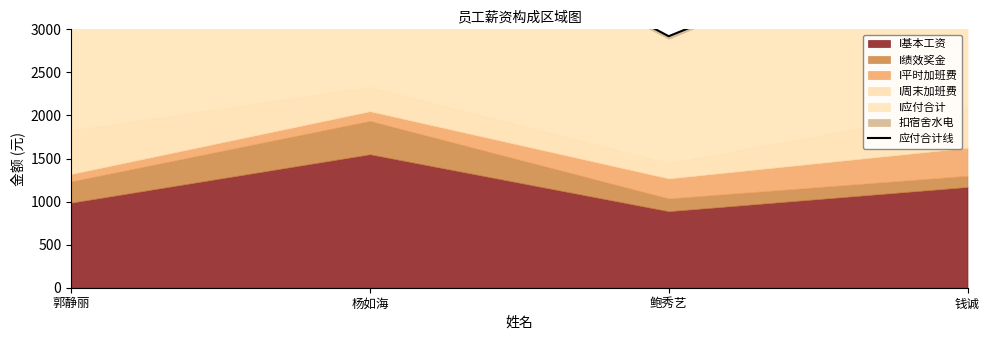

Read the I基本工资 value at 杨如海.

1550.0